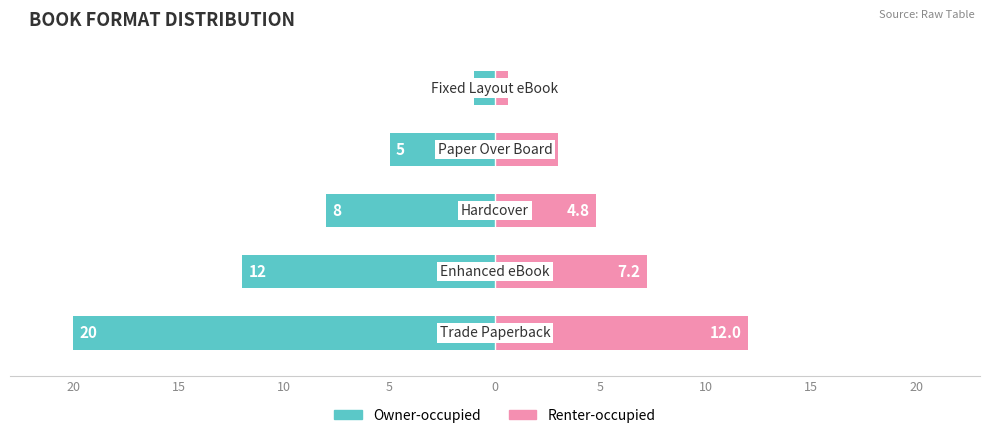

What is the total value across all series at 0?

-0.4